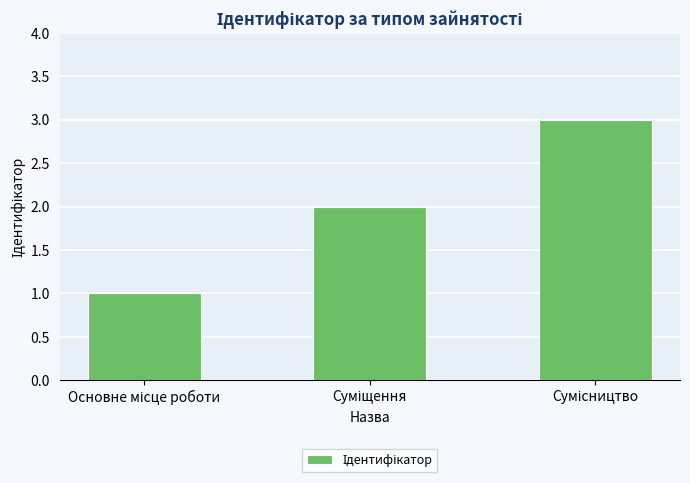

What is the greatest value displayed?

3